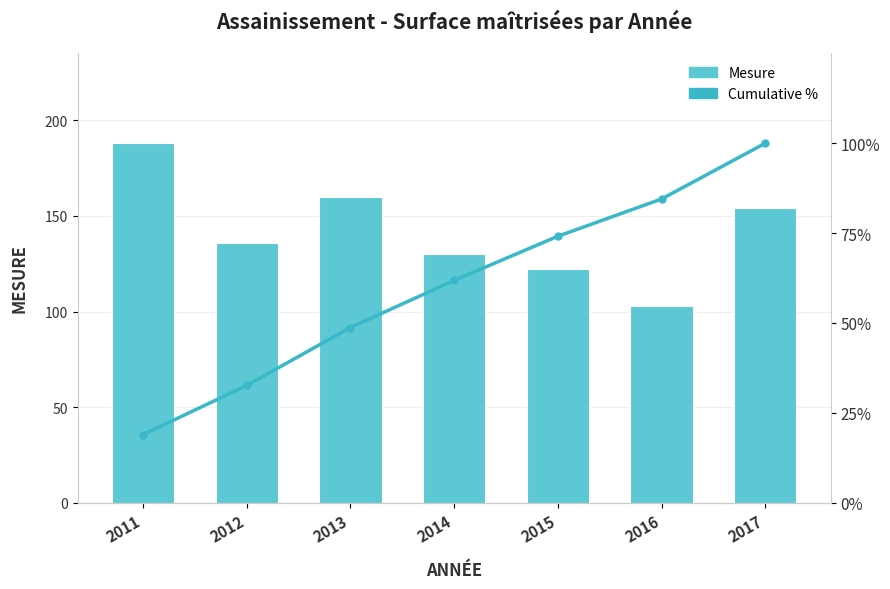

The value of Cumulative % at 2012 is 14.4. True or false?

False